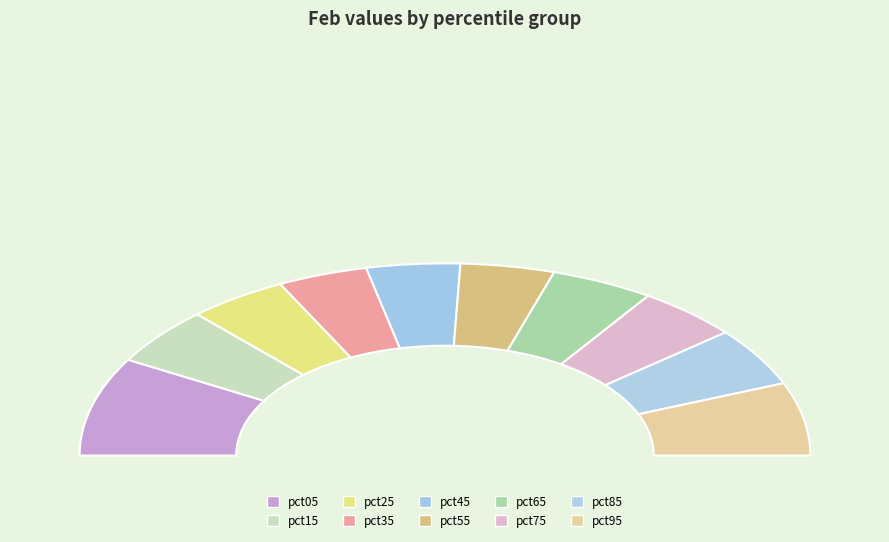

What is the change in value from pct55 to pct95?

+0.3